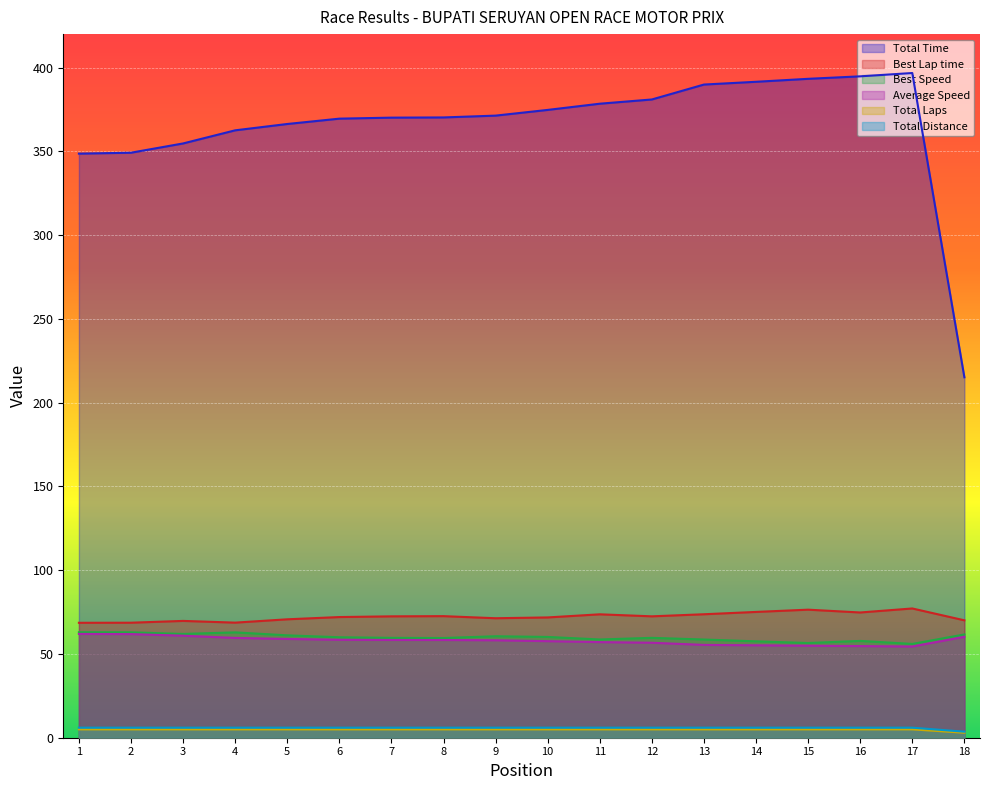

The Average Speed series shows 93.7 at 6. True or false?

False